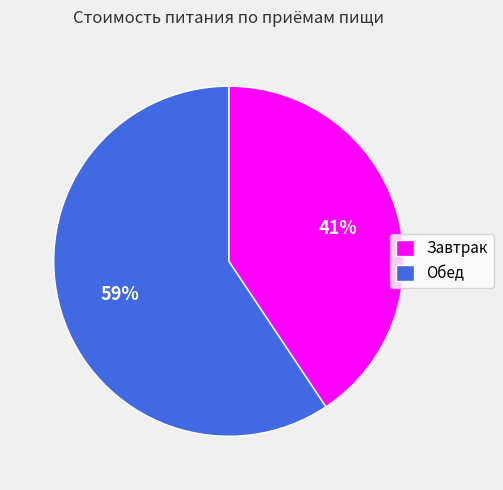

Rank the categories by value from lowest to highest.

Завтрак, Обед